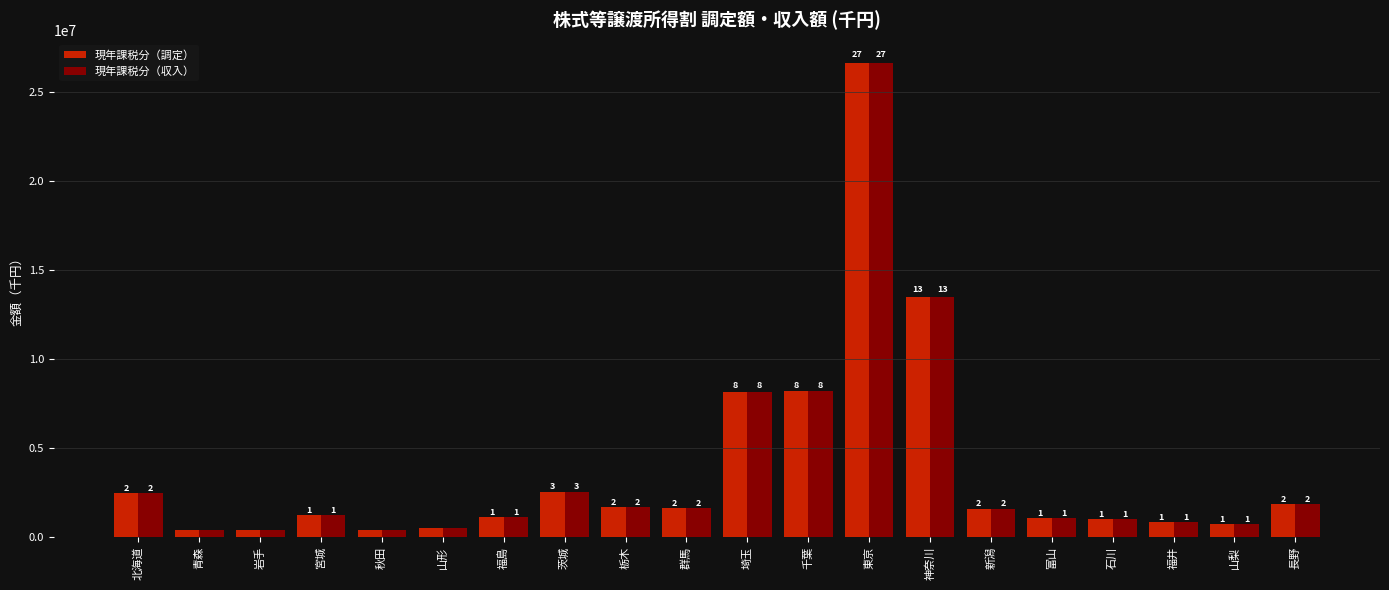

Reading left to right, transcribe all the data shown in this chart.

現年課税分（調定）: 北海道=2449924	青森=403242	岩手=404123	宮城=1210841	秋田=363522	山形=497669	福島=1097282	茨城=2525409	栃木=1683029	群馬=1630537	埼玉=8149766	千葉=8192841	東京=26588458	神奈川=13484340	新潟=1584155	富山=1065298	石川=1012370	福井=848475	山梨=702159	長野=1847339
現年課税分（収入）: 北海道=2449924	青森=403242	岩手=404123	宮城=1210841	秋田=363521	山形=497669	福島=1097282	茨城=2525409	栃木=1683029	群馬=1630537	埼玉=8149766	千葉=8192841	東京=26588458	神奈川=13484340	新潟=1584155	富山=1065298	石川=1012370	福井=848475	山梨=702159	長野=1847339